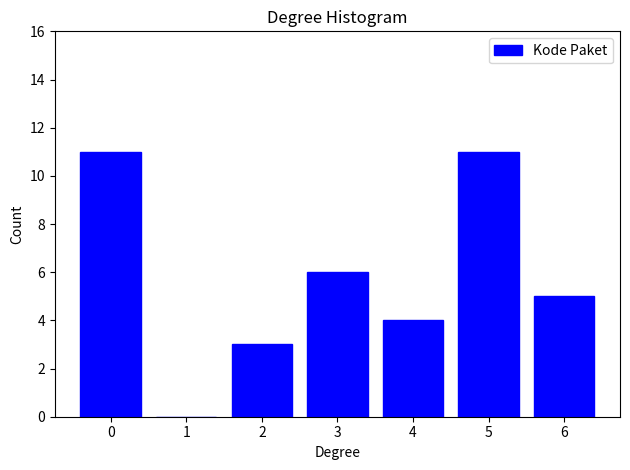

Reading left to right, what are all the values shown in this chart?

0=11	1=0	2=3	3=6	4=4	5=11	6=5